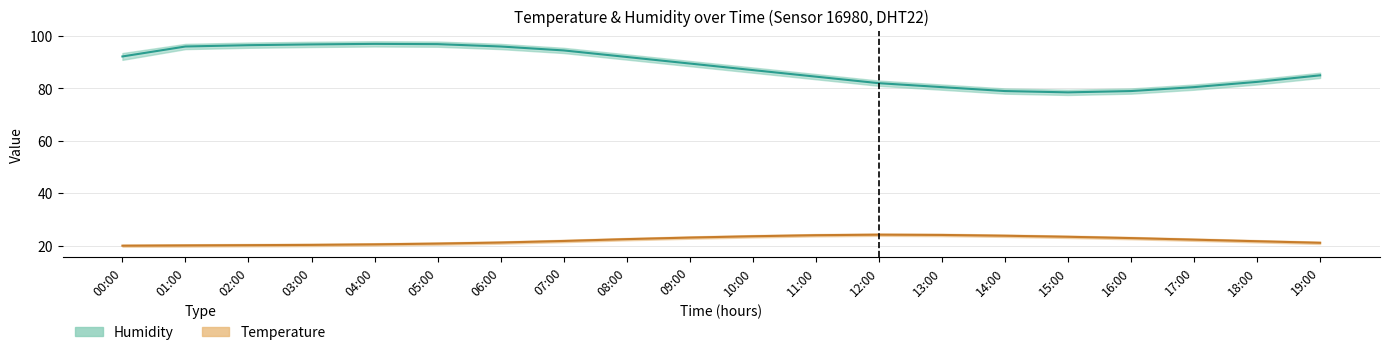

Reading left to right, transcribe all the data shown in this chart.

Humidity: 92.2	96.0	96.5	96.8	97.0	96.9	96.0	94.5	92.0	89.5	87.0	84.5	82.0	80.5	79.0	78.5	79.0	80.5	82.5	85.0
Temperature: 20.0	20.1	20.2	20.3	20.5	20.8	21.2	21.8	22.5	23.1	23.6	24.0	24.2	24.1	23.8	23.4	22.9	22.3	21.7	21.1